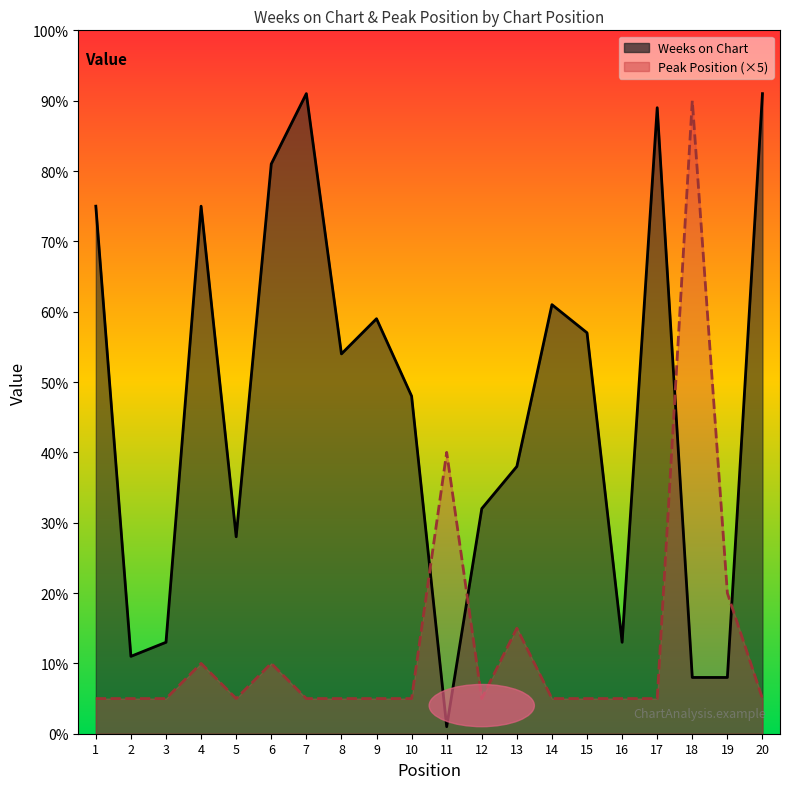

The Weeks on Chart series shows 44 at 4. True or false?

False